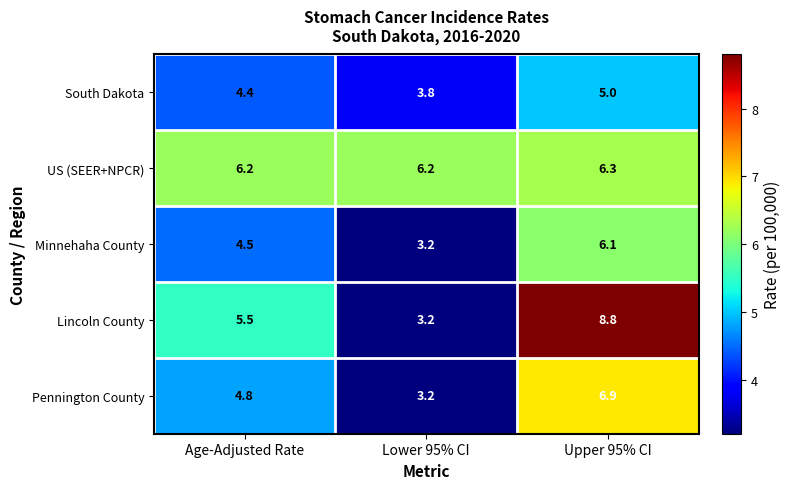

Between Lower 95% CI and Upper 95% CI, which series saw the biggest shift?

Lincoln County